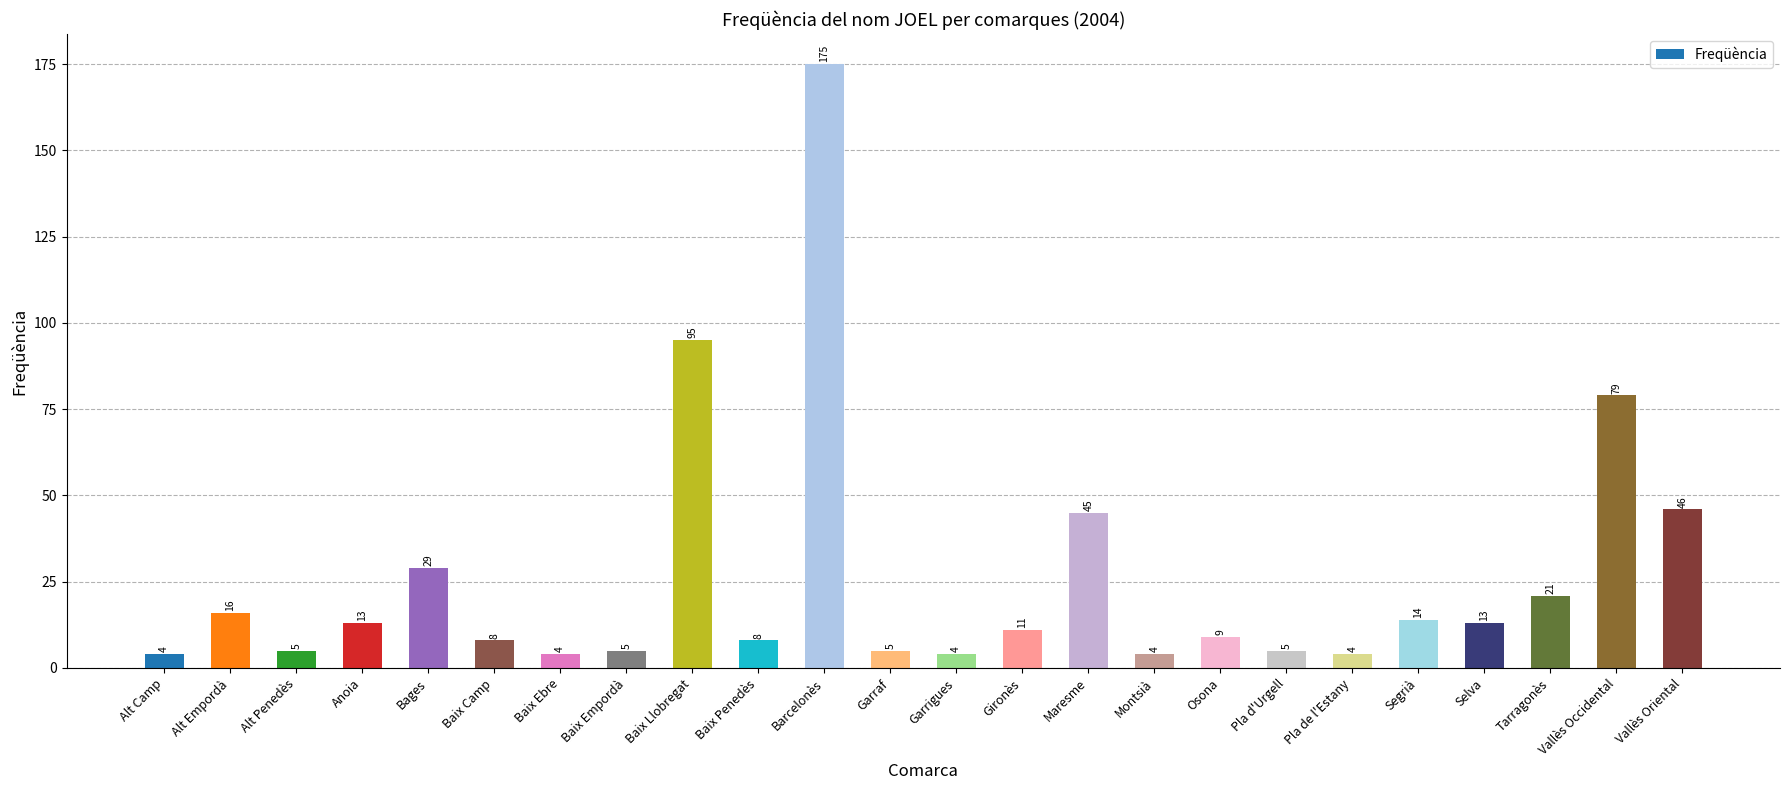

At which label does the data first exceed 11?

Alt Empordà